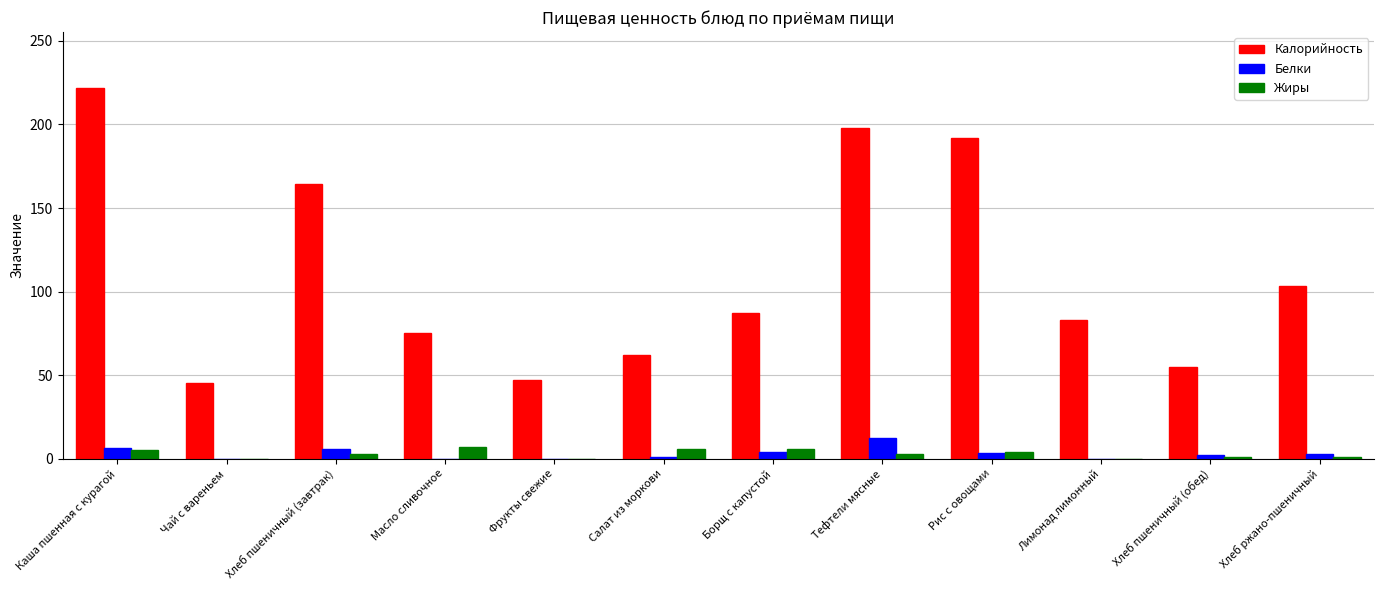

Are the bars grouped side by side (vs. stacked)?

Yes